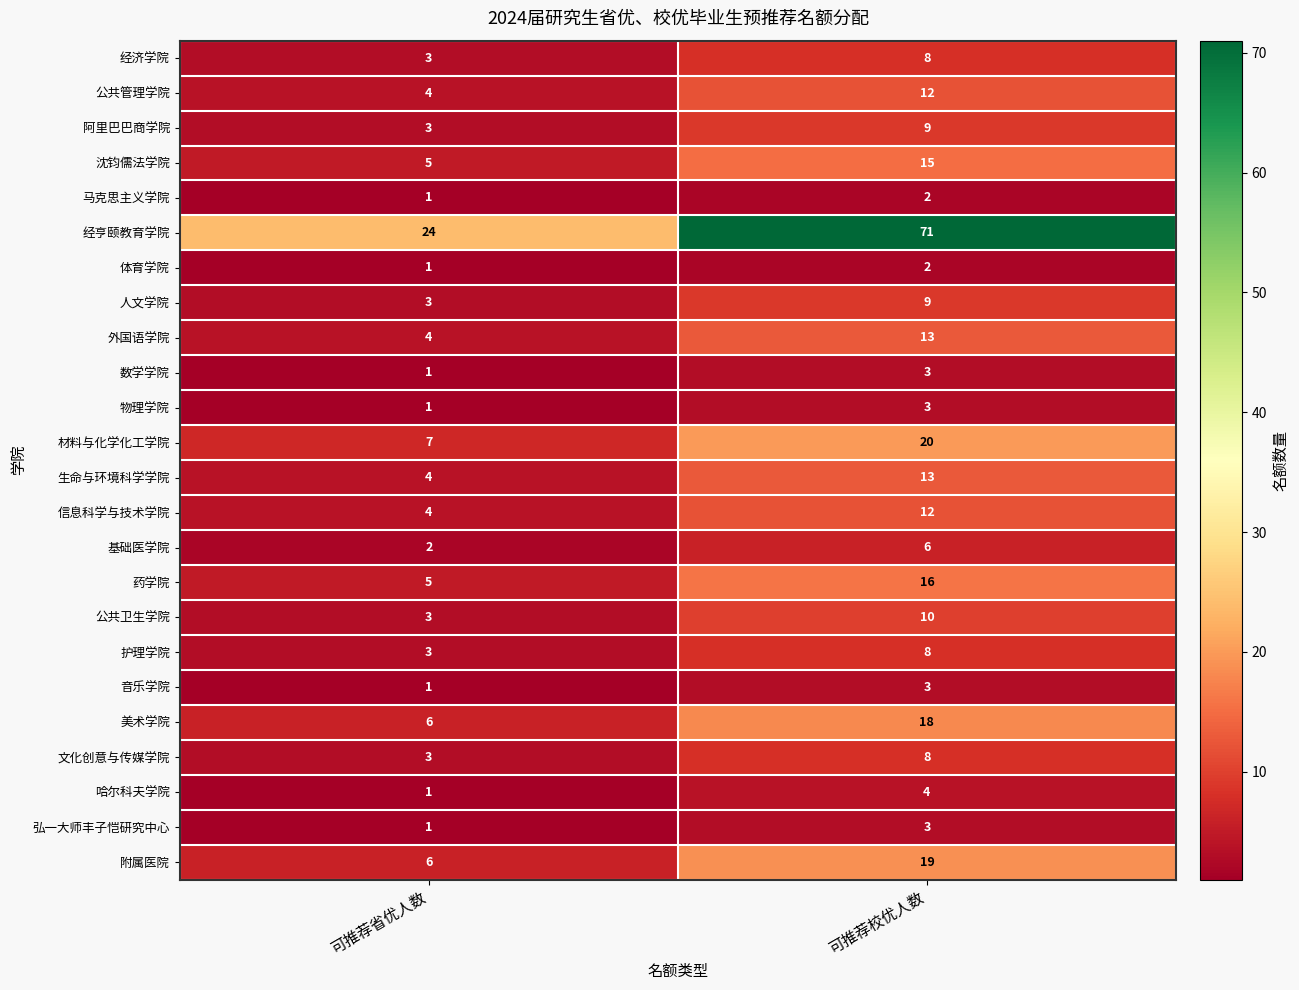

What is the difference between the maximum and minimum values in the 美术学院 series?

12